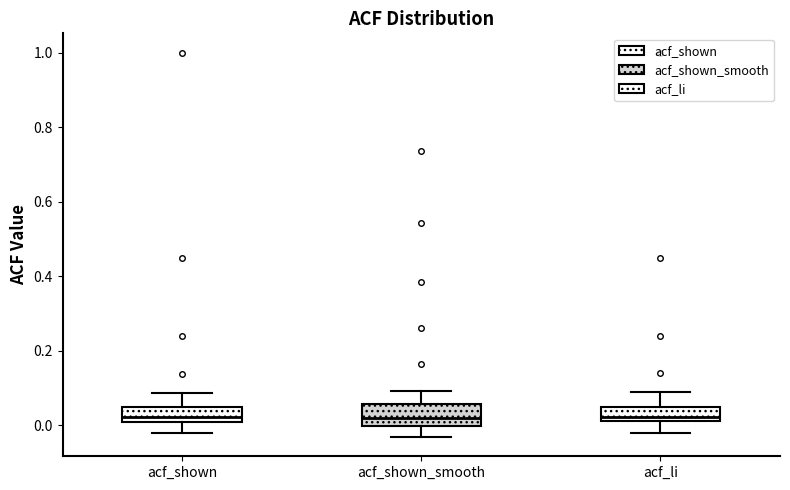

Reading left to right, read every box against the y-axis: the position of its median line, the range the box covers, and the ends of its whiskers. The values are not printed on the chart, so give them approximately, as read against the axis.

acf_shown: median 0.02, box 0.00 to 0.04, whiskers -0.02 to 0.08
acf_shown_smooth: median 0.02, box 0.00 to 0.06, whiskers -0.04 to 0.10
acf_li: median 0.02, box 0.00 to 0.04, whiskers -0.02 to 0.08